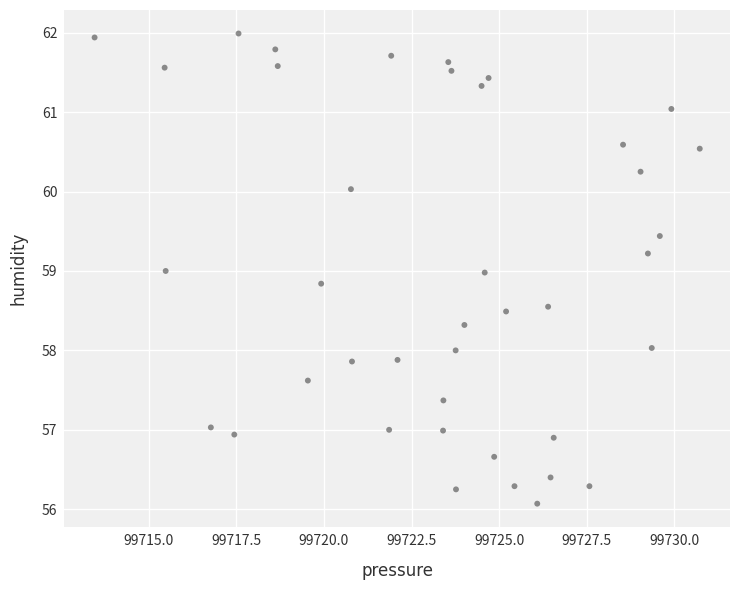

What is the range of Y values (max minus min)?

5.9